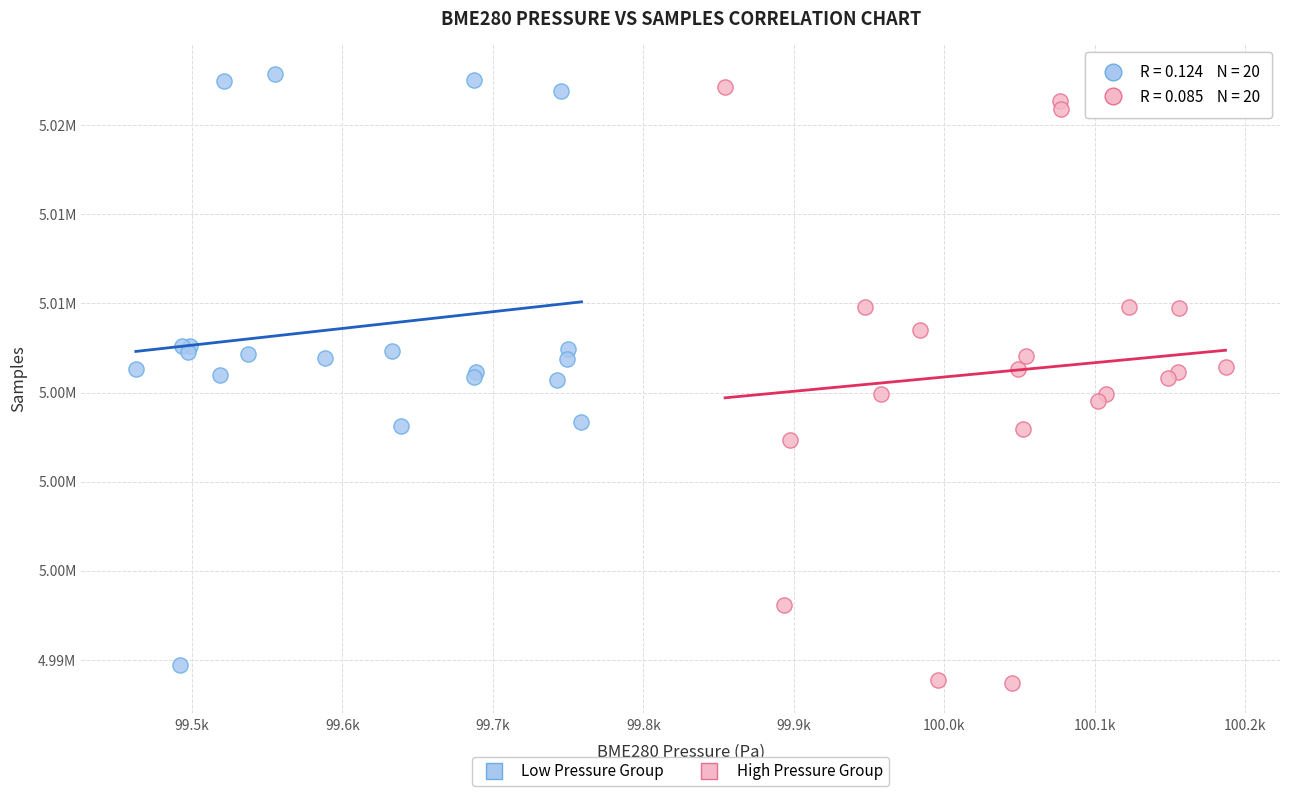

What are all the series names shown in the legend?

Low Pressure Group, High Pressure Group